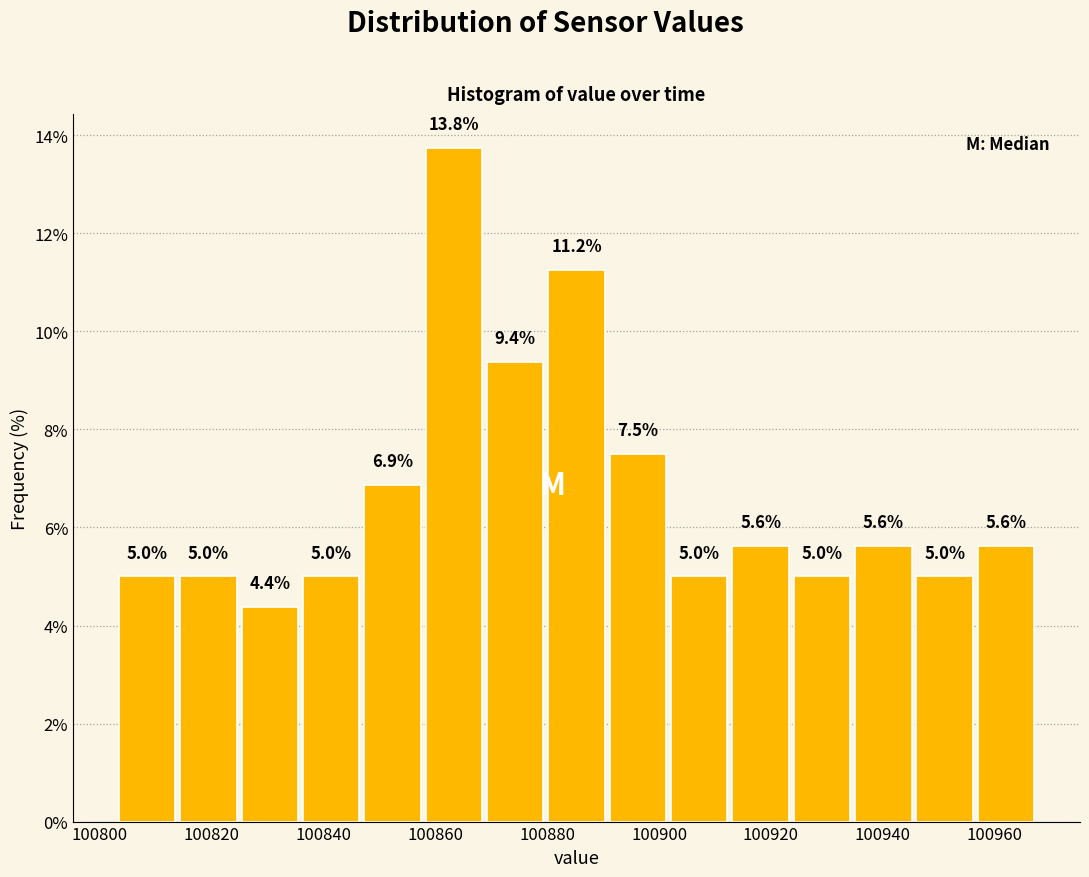

How tall is the bar that spans 100858 to 100868 on the x-axis? The bar edges are not printed on the chart, so give them approximately, as read against the axis.

13.8